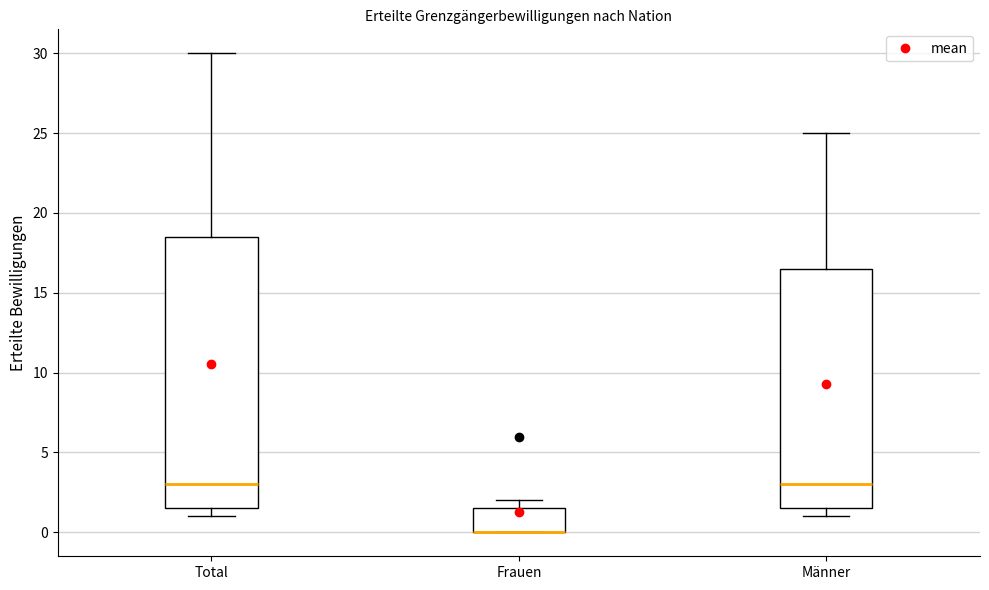

Comparing the boxes themselves (not the whiskers), which one is the tallest?

Total